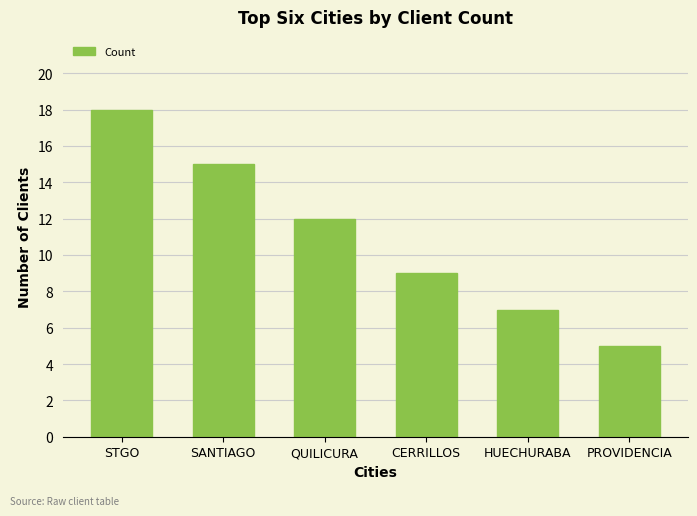

Reading right to left, what are all the values shown in this chart?

PROVIDENCIA=5	HUECHURABA=7	CERRILLOS=9	QUILICURA=12	SANTIAGO=15	STGO=18